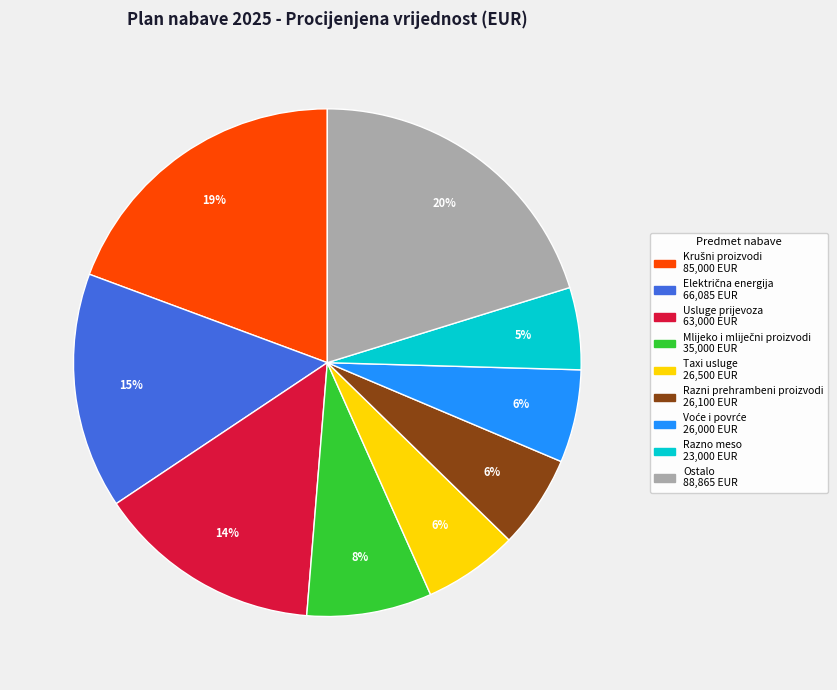

Is there any slice that represents more than half of the pie?

No